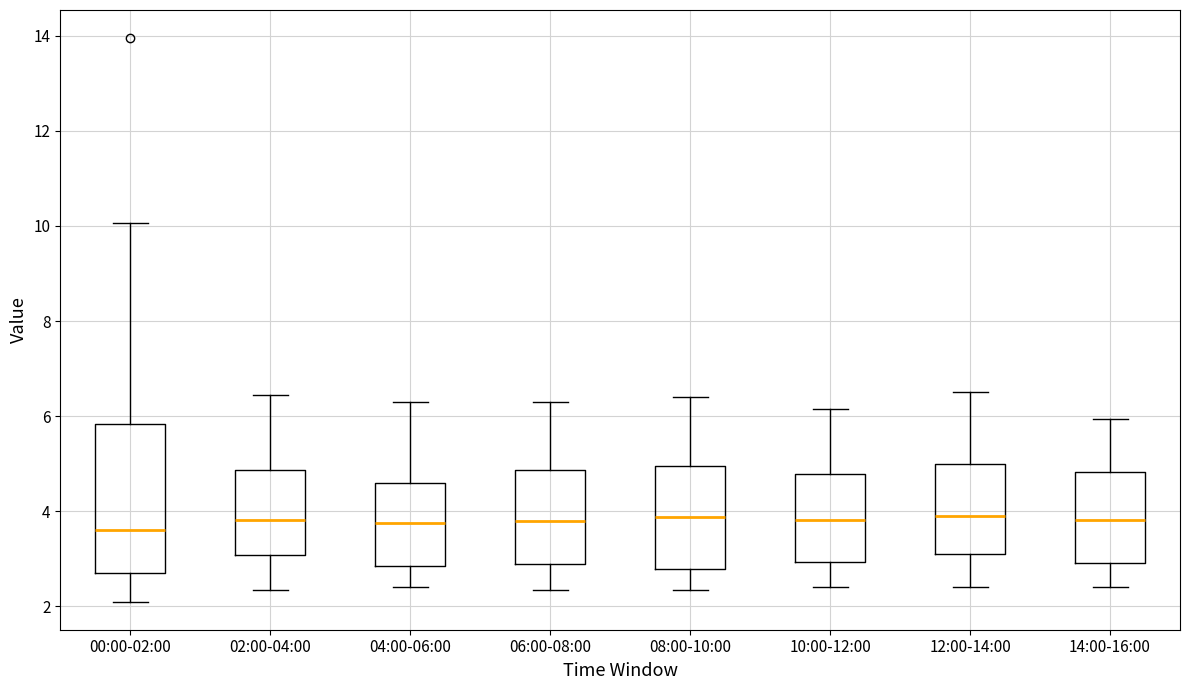

Where is the lower edge of the box for 12:00-14:00 on the y-axis? The values are not printed on the chart, so give them approximately, as read against the axis.

3.2